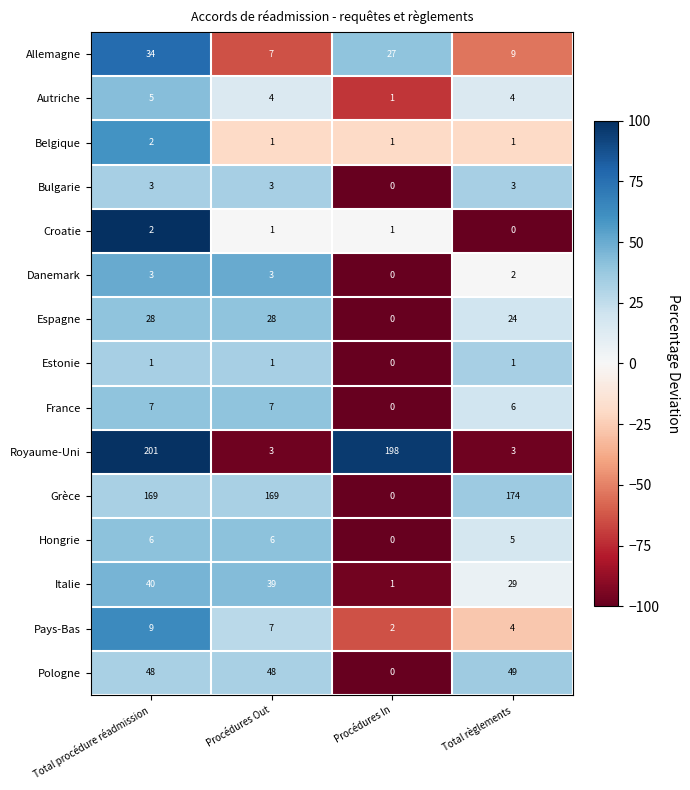

Which series has the largest total across all categories?

Grèce